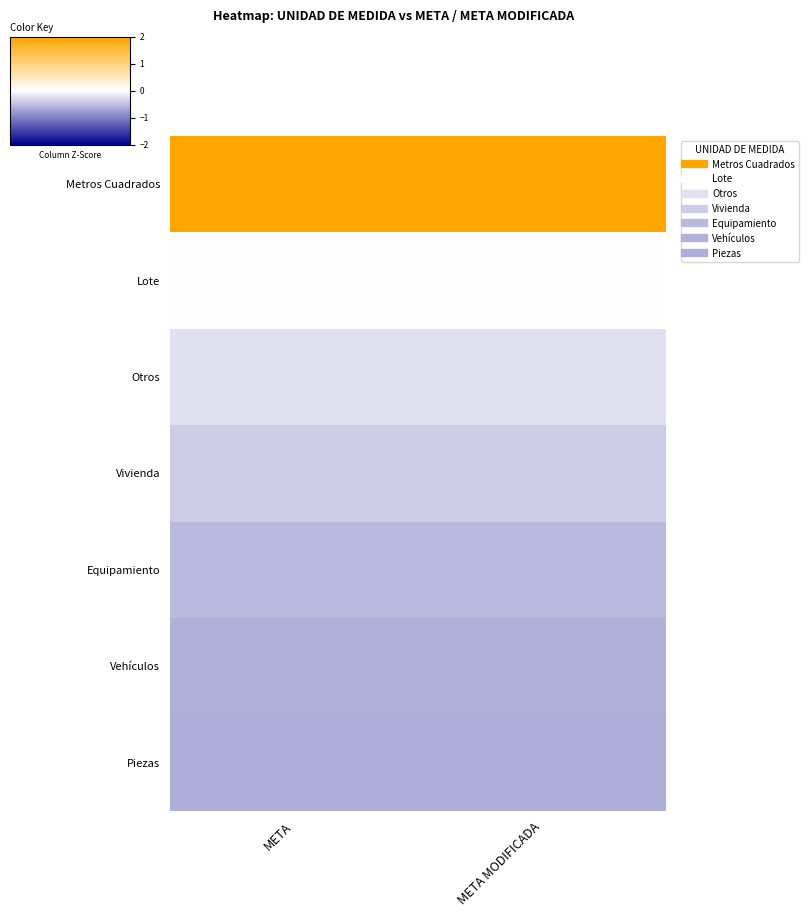

Rank the series at META MODIFICADA from lowest to highest value.

Piezas, Vehículos, Equipamiento, Vivienda, Otros, Lote, Metros Cuadrados